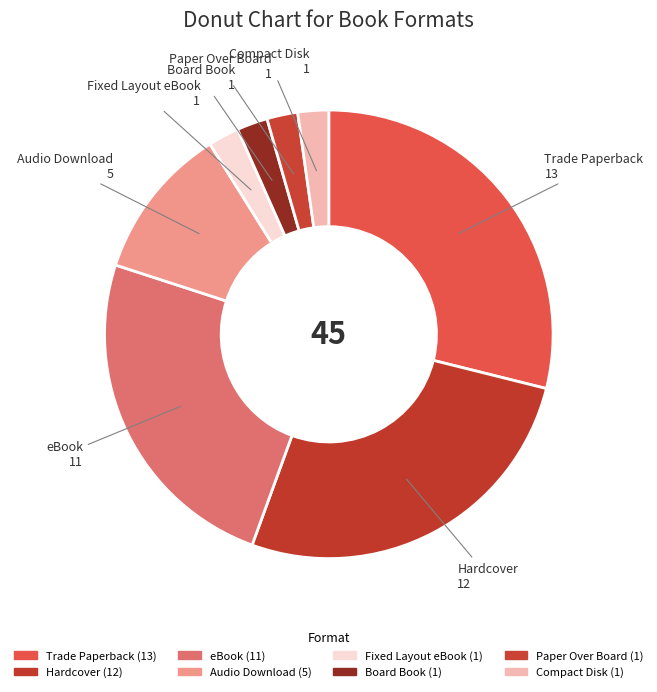

To the nearest percent, what is the difference between the largest and smallest slice percentages?

27%